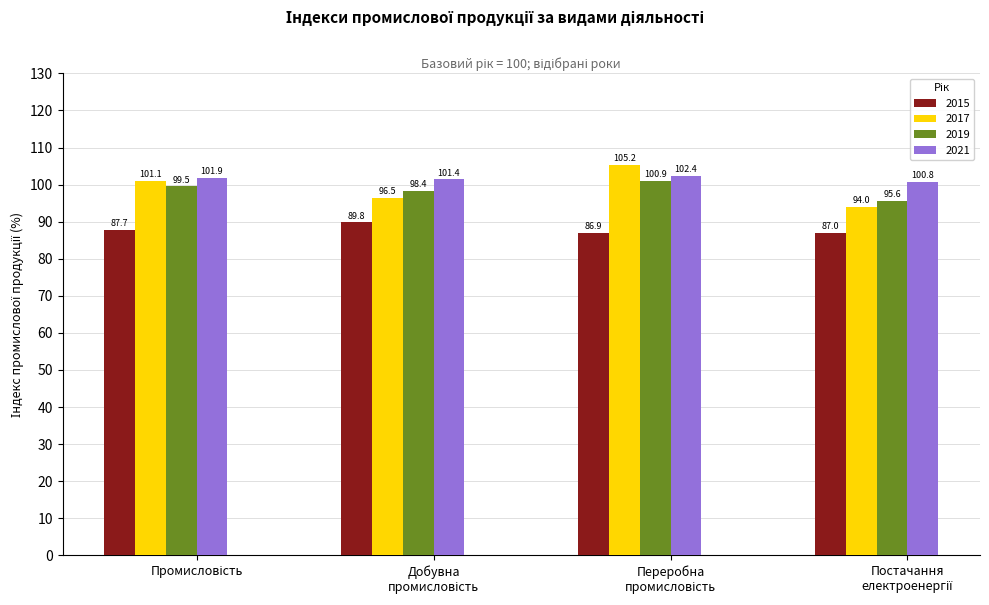

Which series has the largest range (max minus min)?

2017